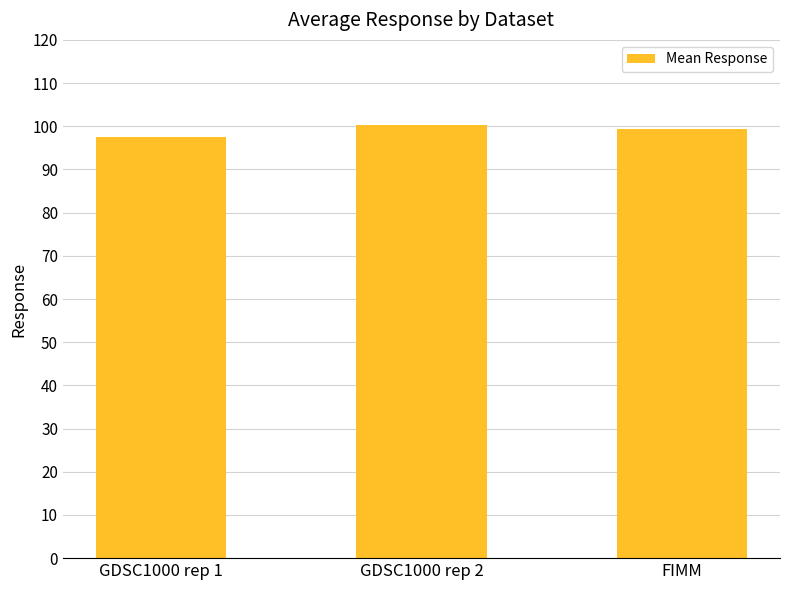

What is the label of the 3rd bar from the left?

FIMM